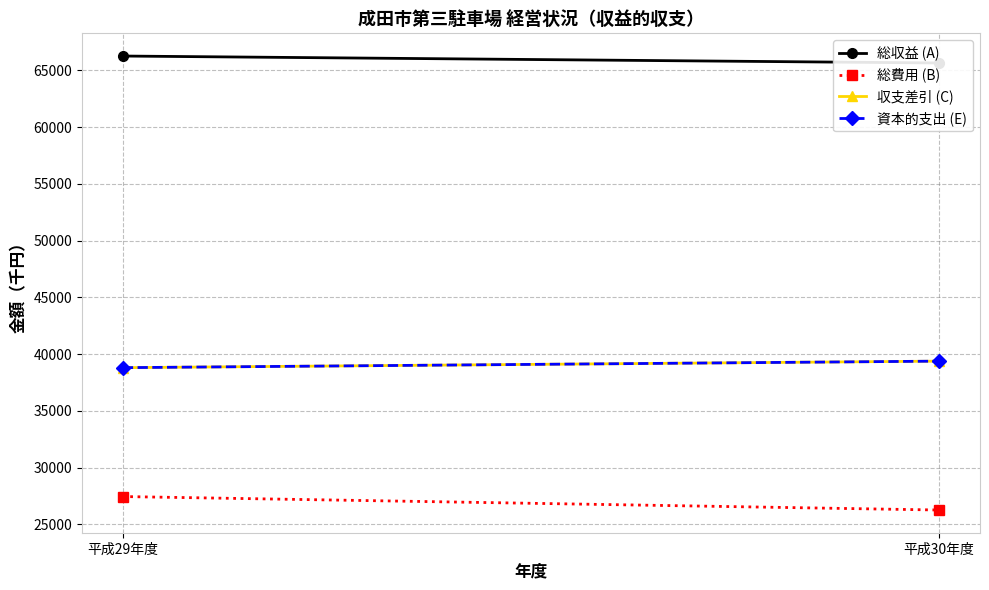

What is the sum of all 総収益 (A) values?

131908